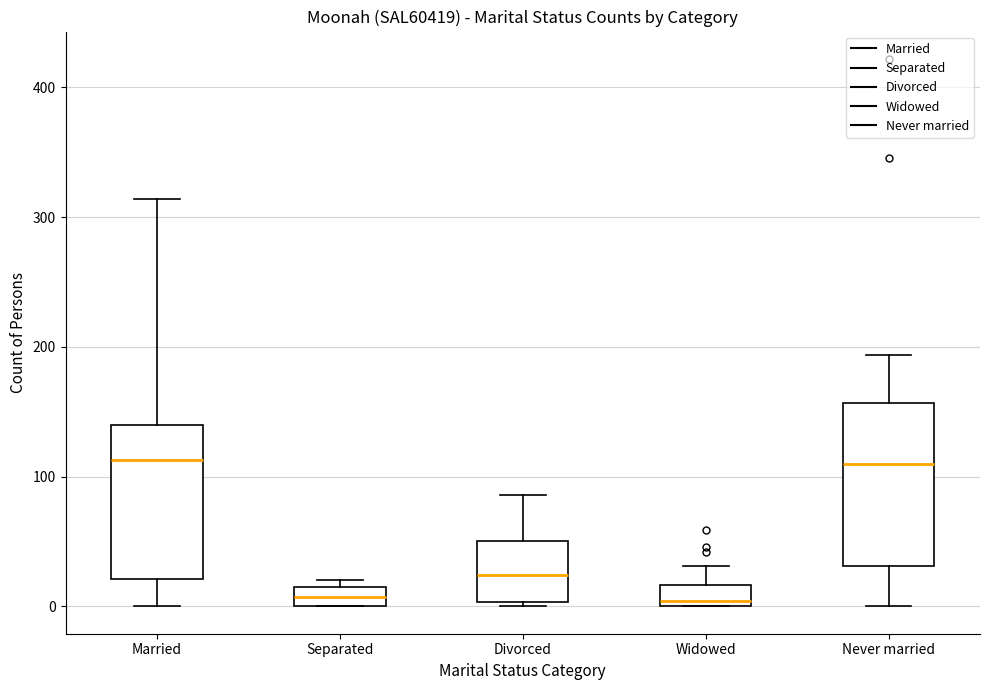

Where is the lower edge of the box for Separated on the y-axis? The values are not printed on the chart, so give them approximately, as read against the axis.

0